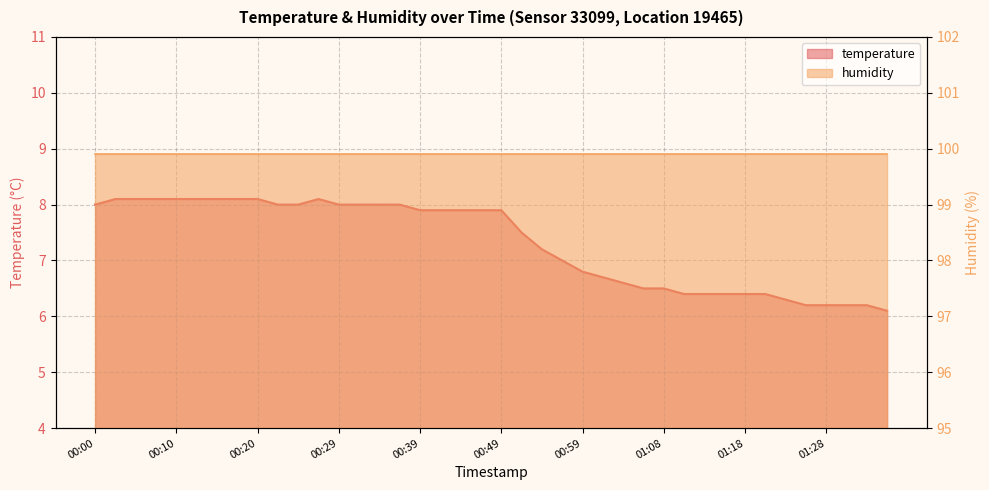

What is the label of the 28th point from the left?

01:06